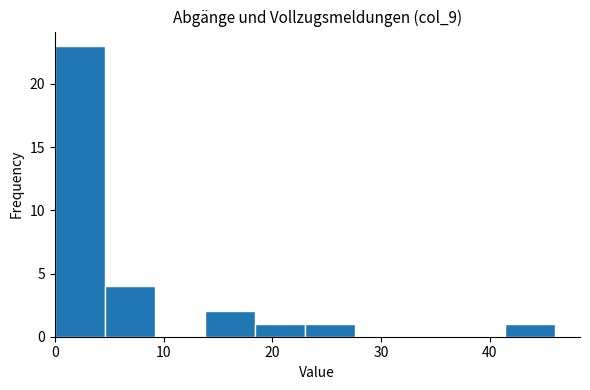

Which range on the x-axis has the tallest bar?

0.0 to 4.6